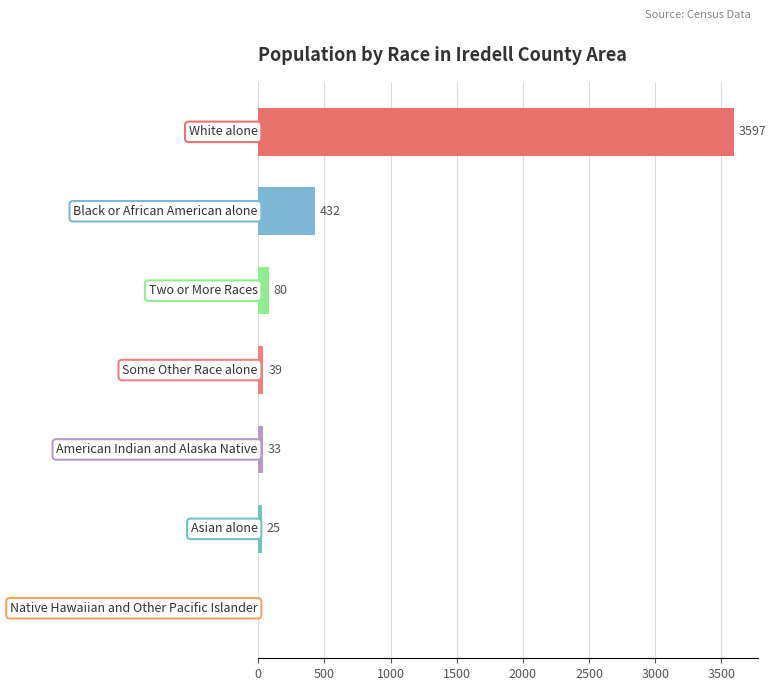

Count the number of categories in the chart.

7